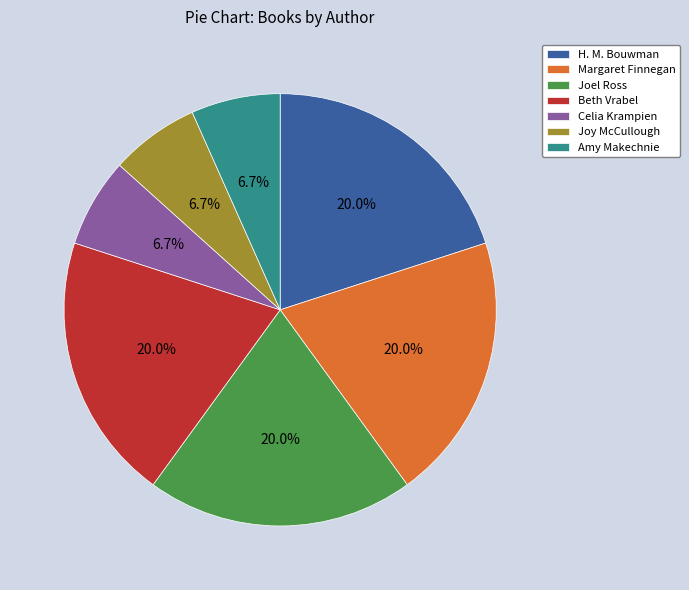

Is it true that Margaret Finnegan is 6% of the pie?

False